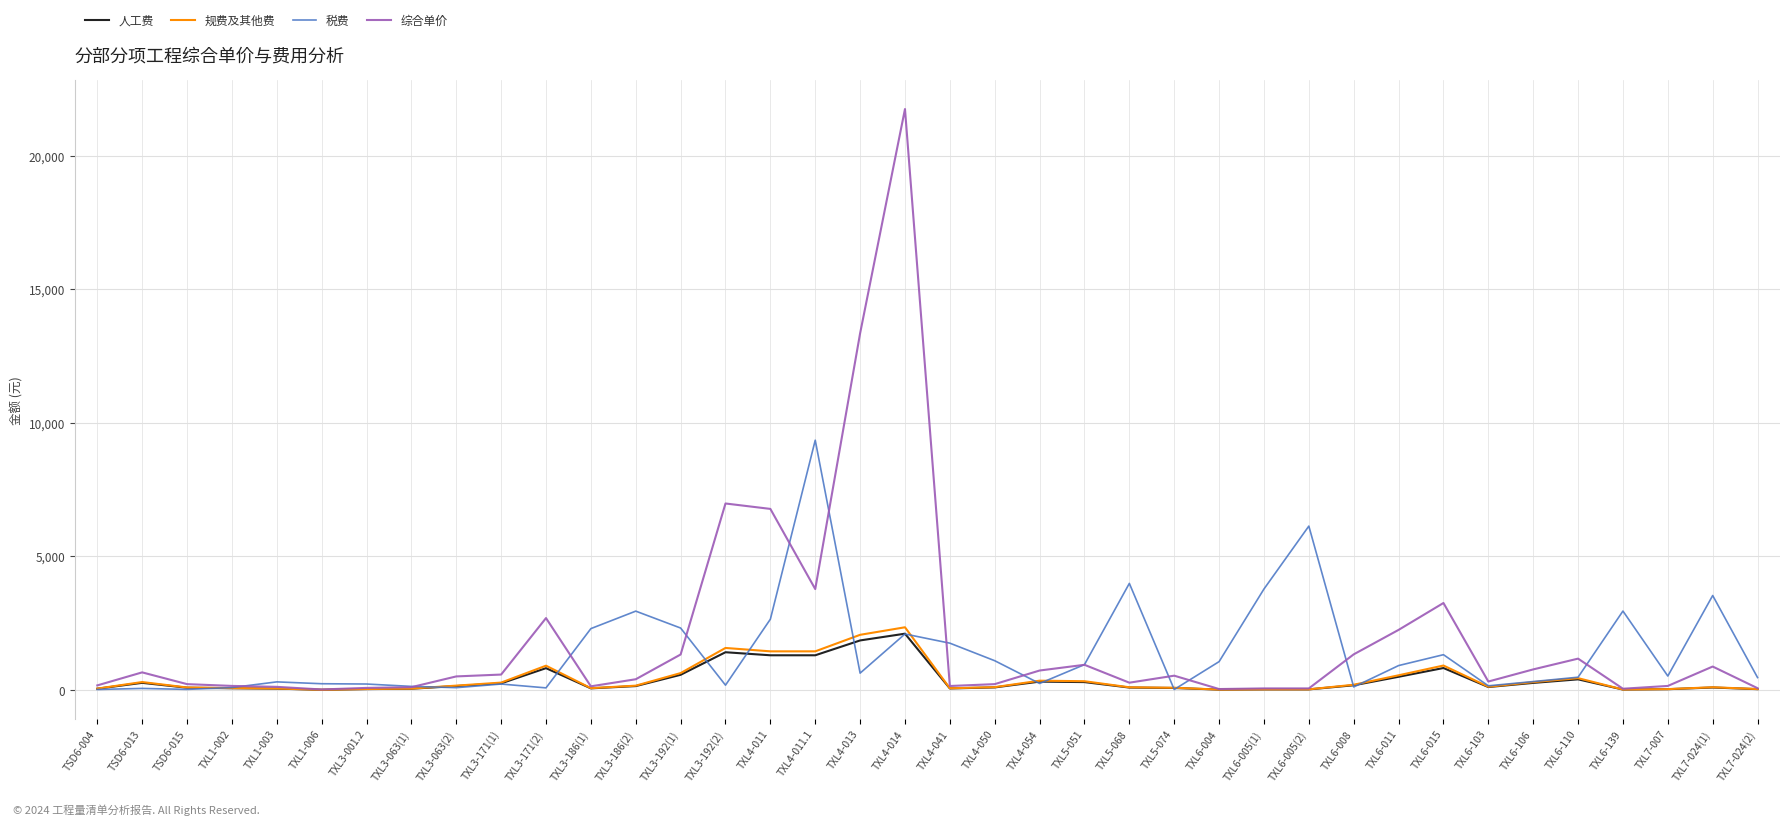

At which label is 综合单价 closest to 10882?

TXL4-013